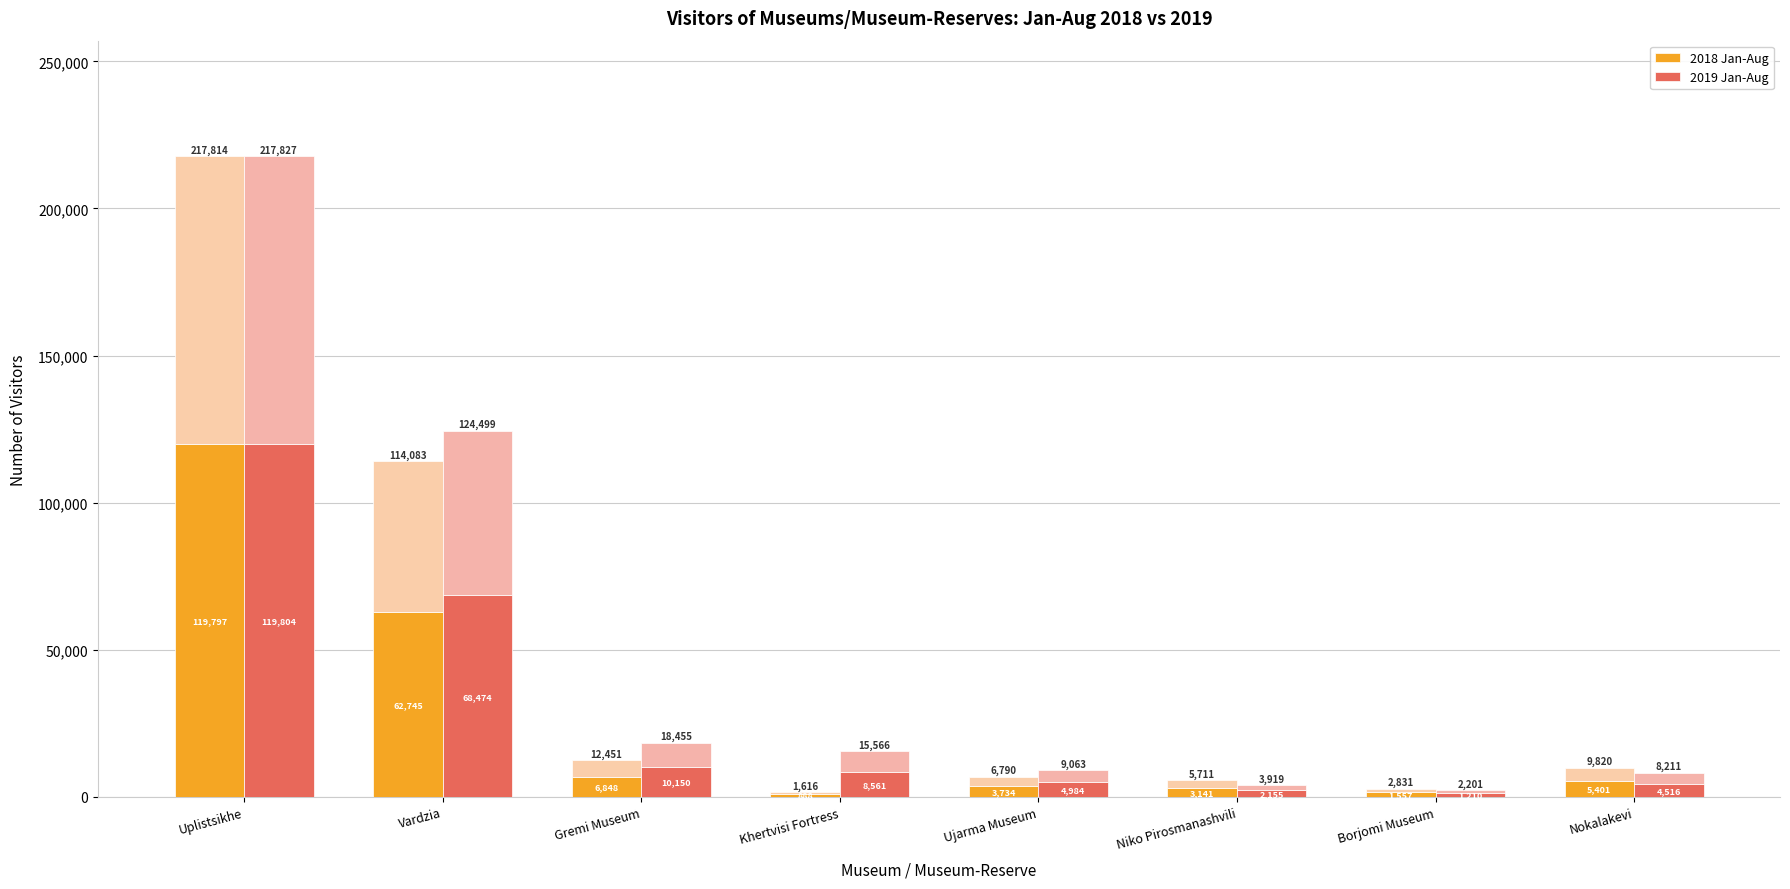

List the series in order of their peak value, highest first.

2019 Jan-Aug, 2018 Jan-Aug